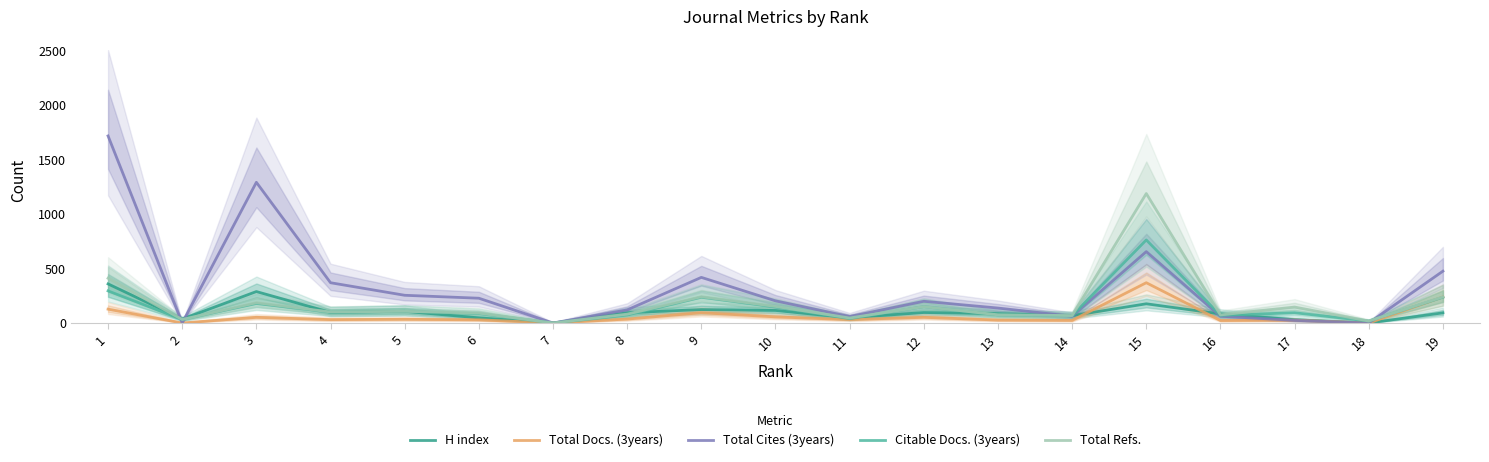

Is the value of H index at 10 greater than the value of Total Docs. (3years) at 14?

Yes